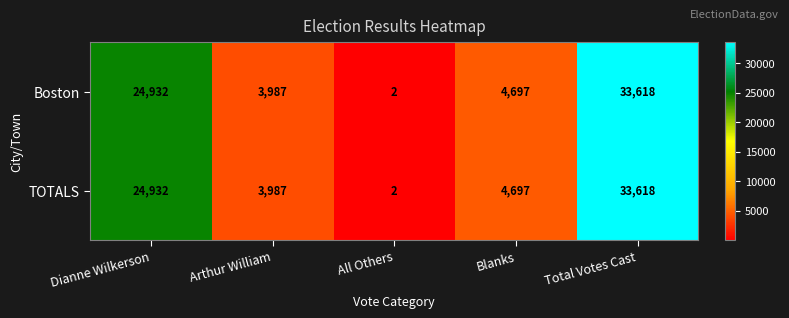

At how many categories does at least one series exceed 30216?

1